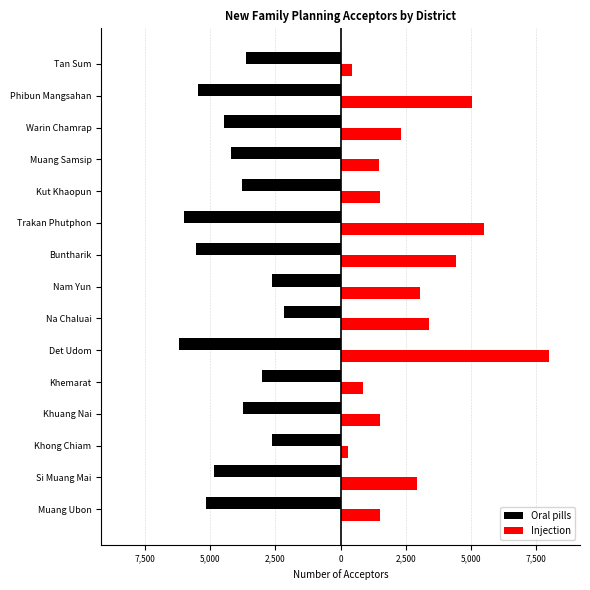

What is the maximum value shown in the chart?

7989